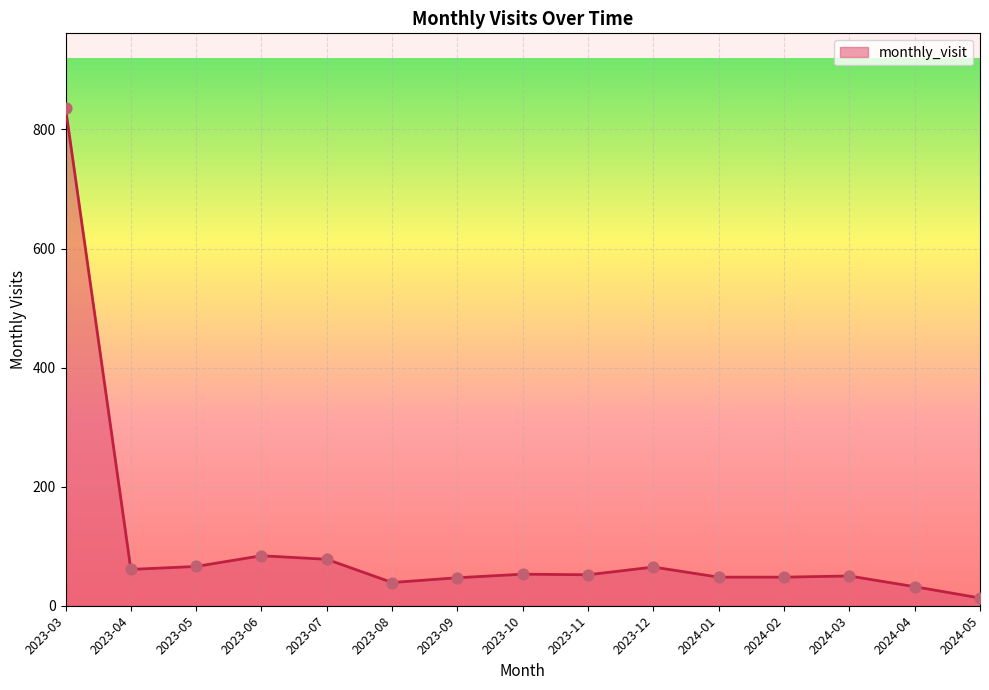

Between 2023-04 and 2024-01, which is larger?

2023-04